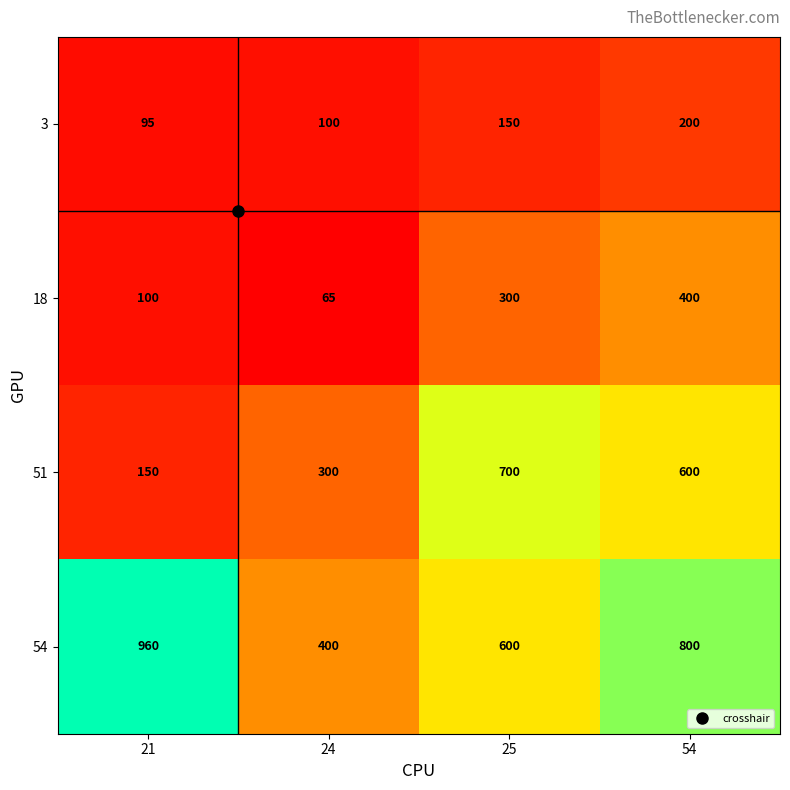

How many 51 values are between 300 and 700?

3